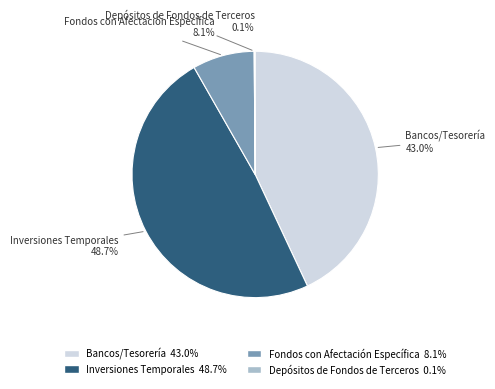

Does any single category account for the majority?

No